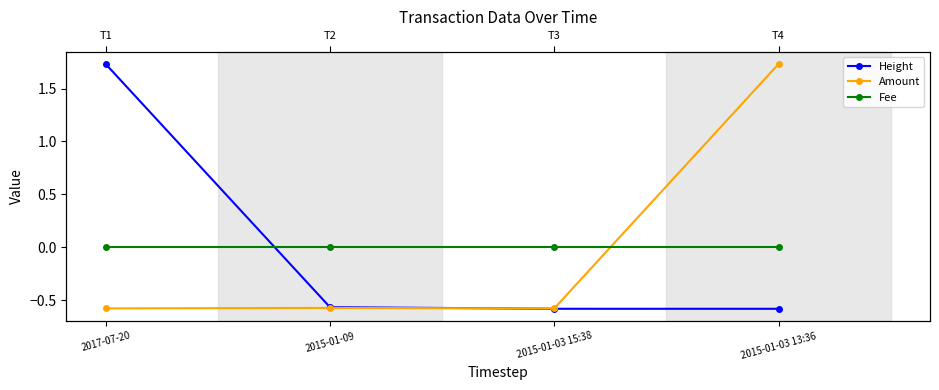

At how many categories does at least one series exceed 0?

2